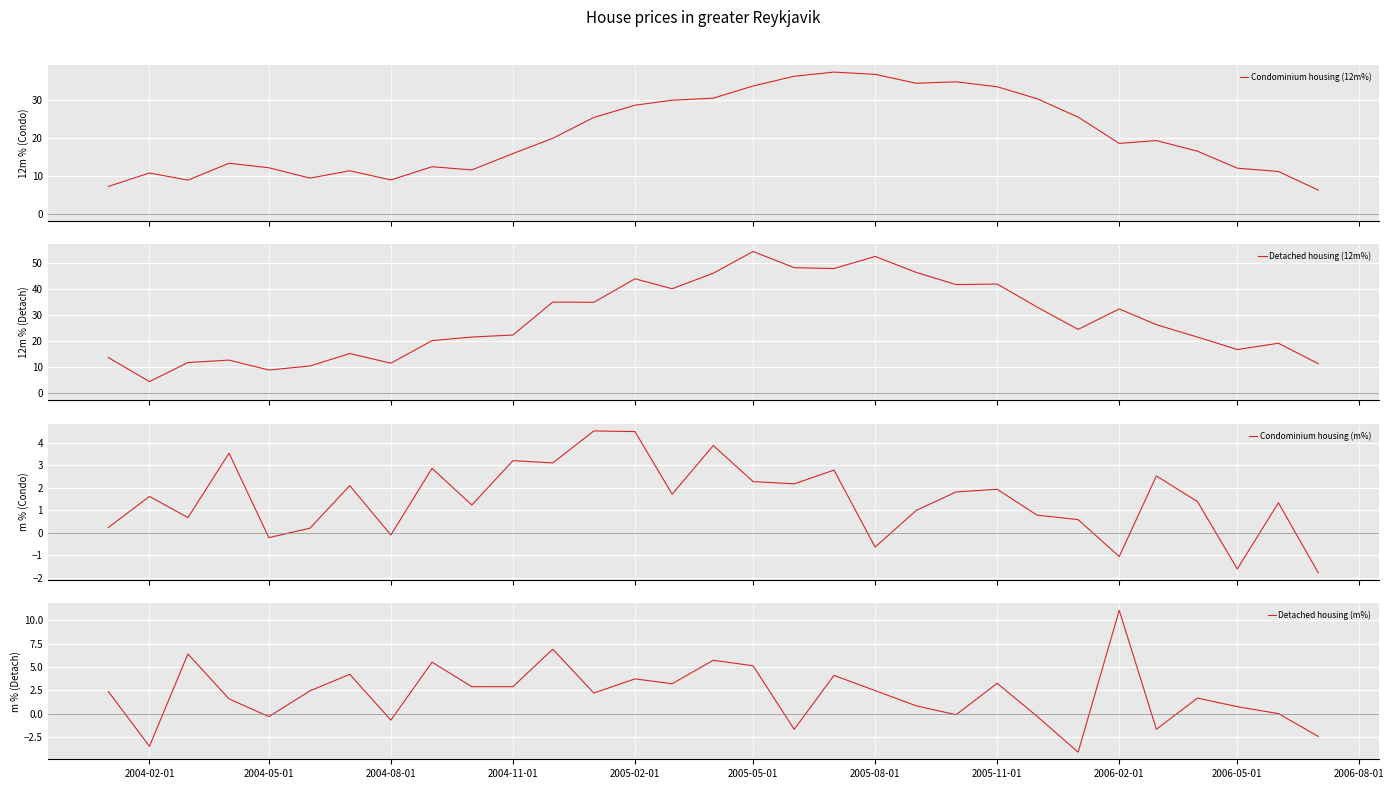

How many data points does each series have?

31